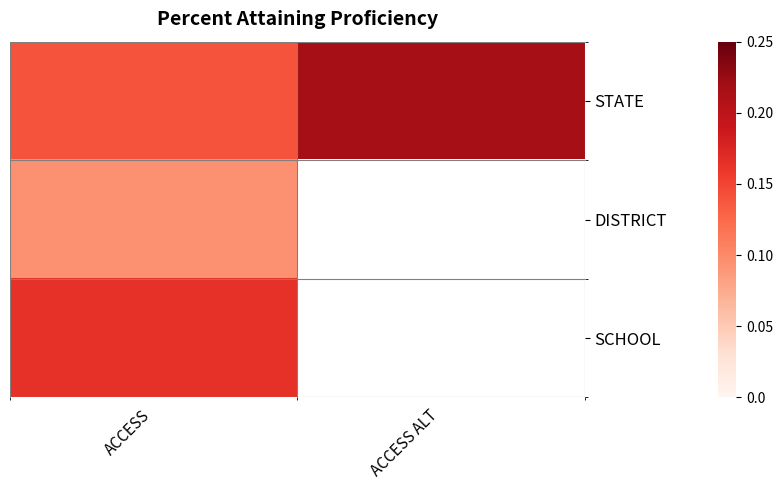

What is the total value across all series at ACCESS?

0.4